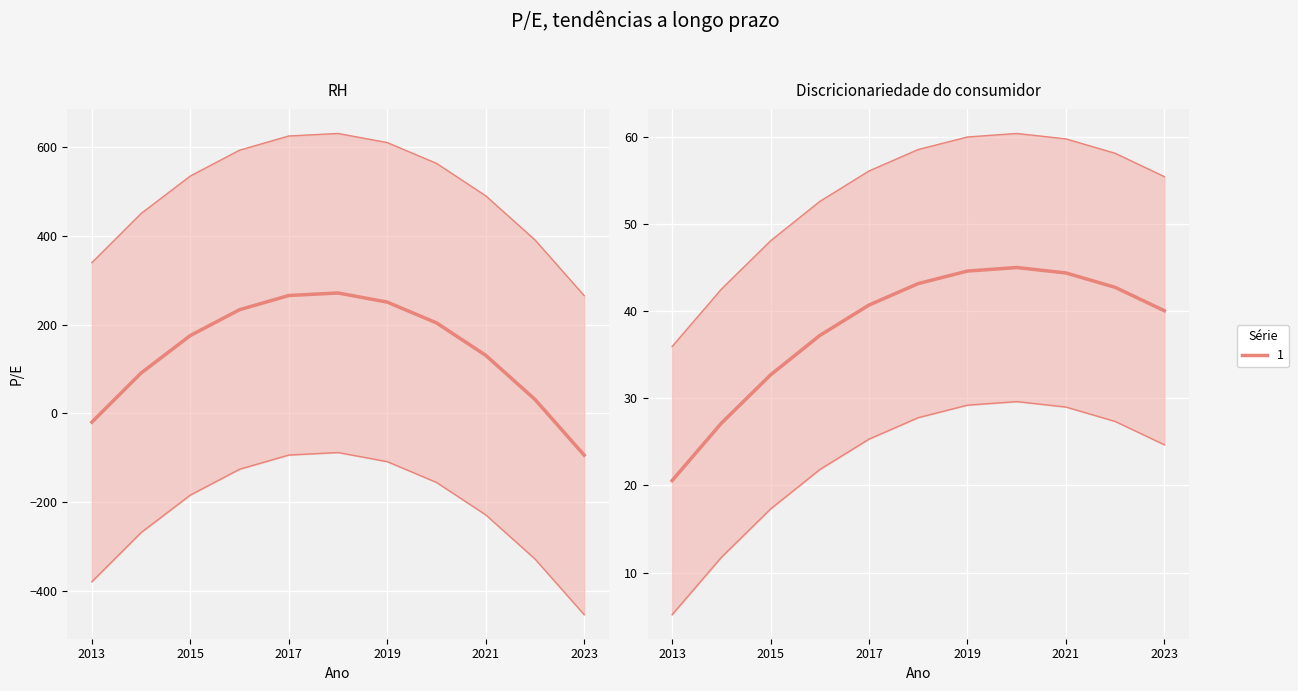

Which series ends up on top after the final intersection of RH and Discricionariedade do consumidor?

Discricionariedade do consumidor